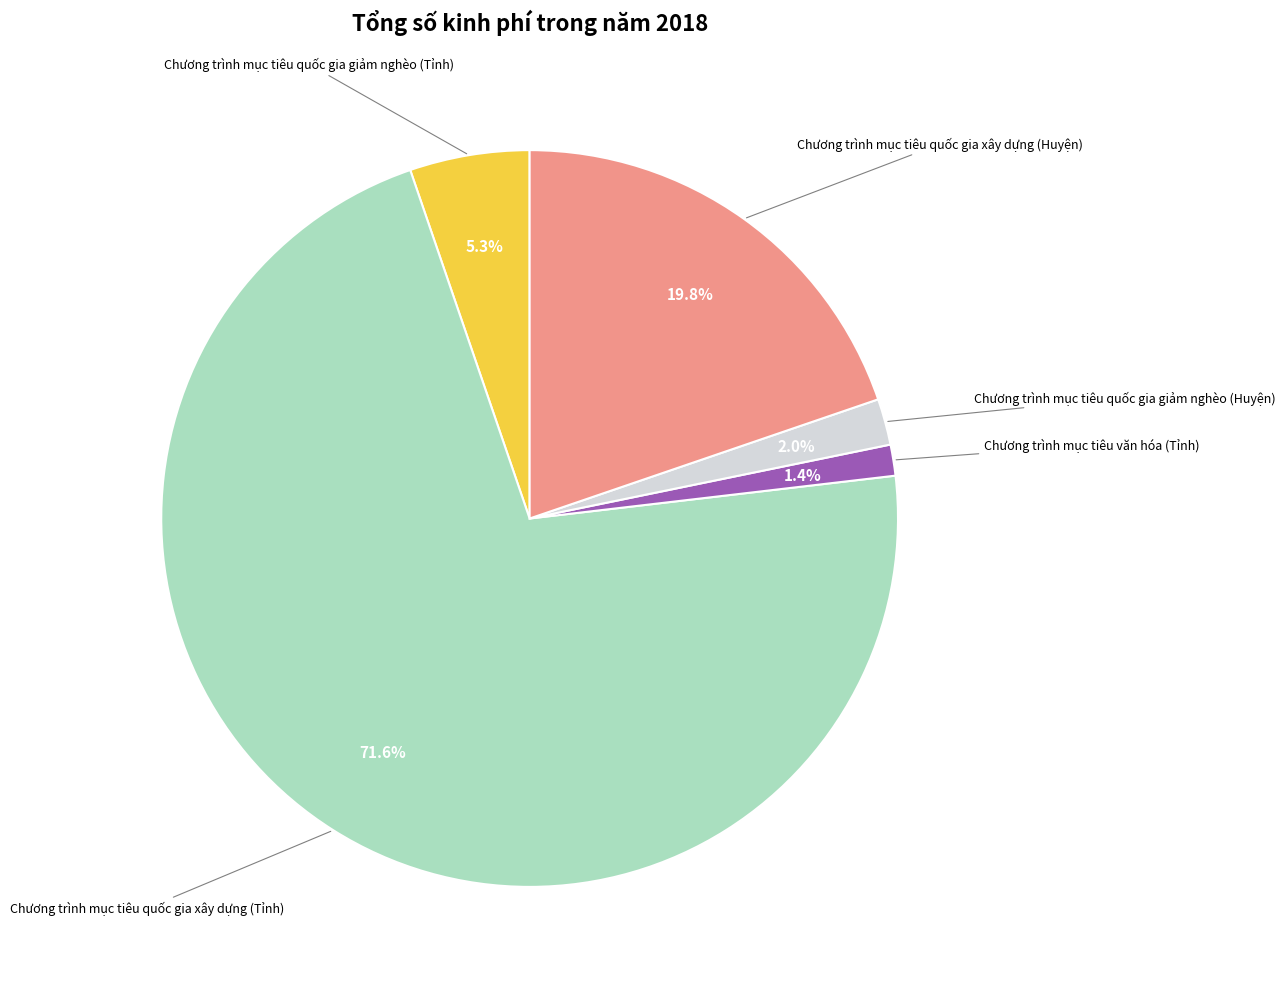

Is there any slice that represents more than half of the pie?

Yes